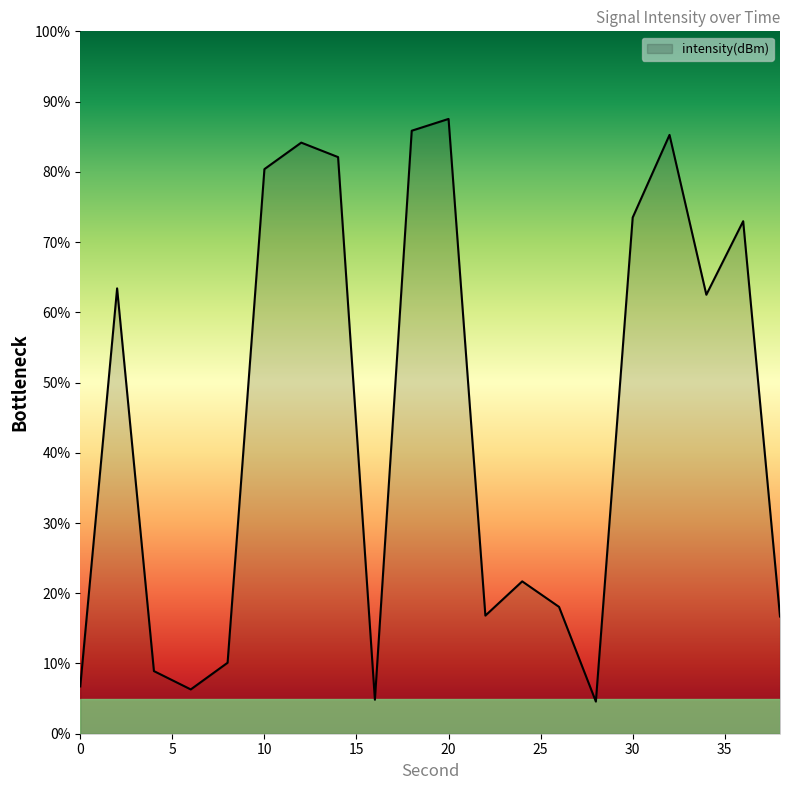

True or false: the data has more than 2 interior local peaks.

True